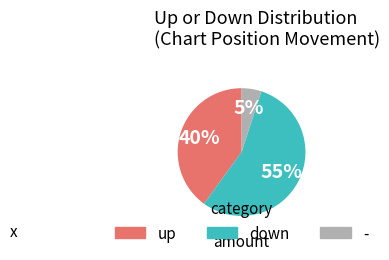

To the nearest percent, what is the average slice percentage?

33%